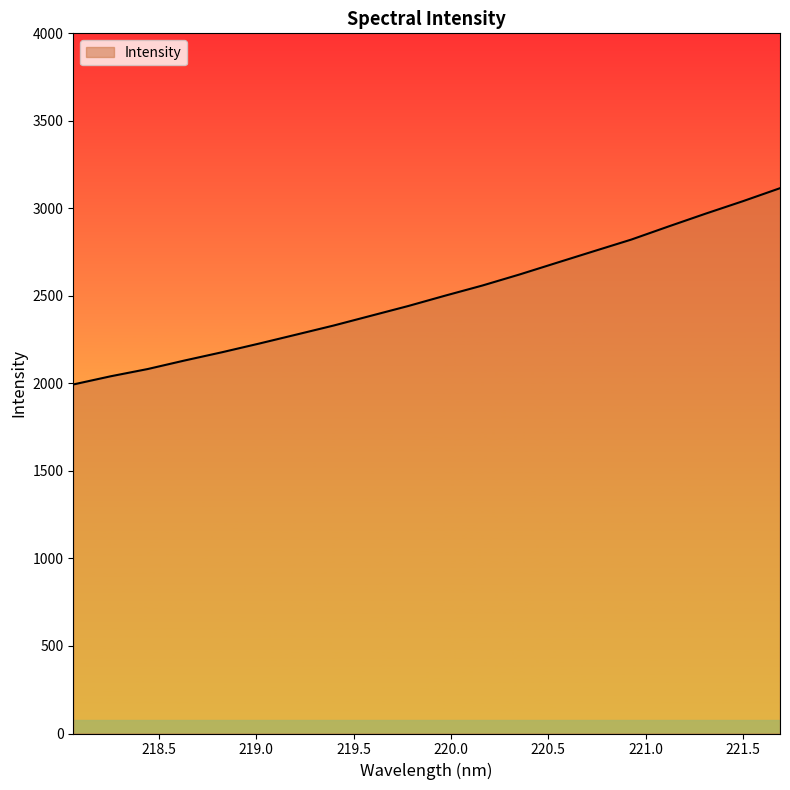

What is the maximum value shown in the chart?

3115.3